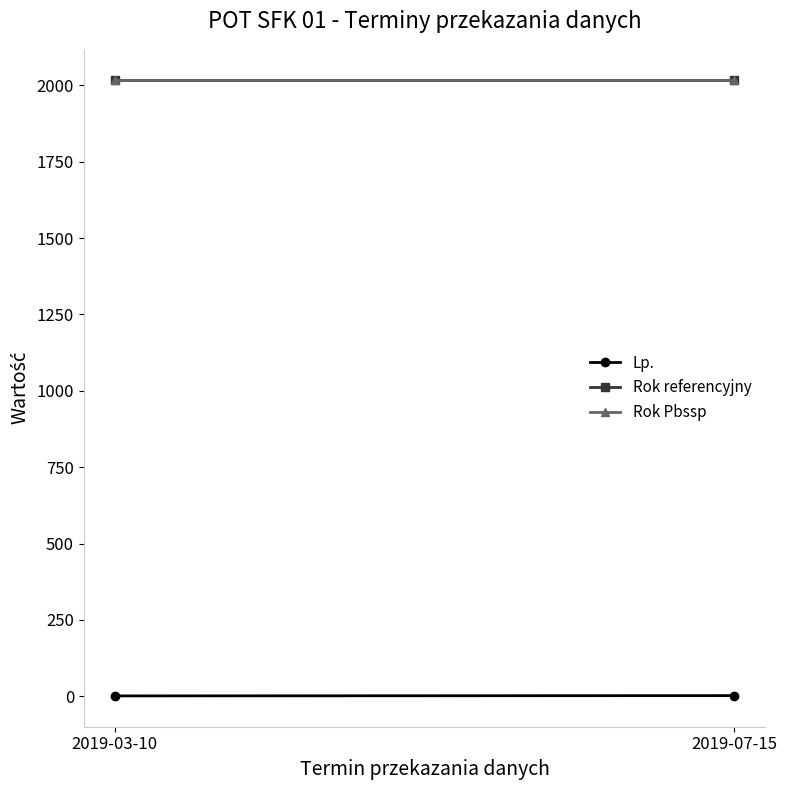

Which series has the largest range (max minus min)?

Lp.